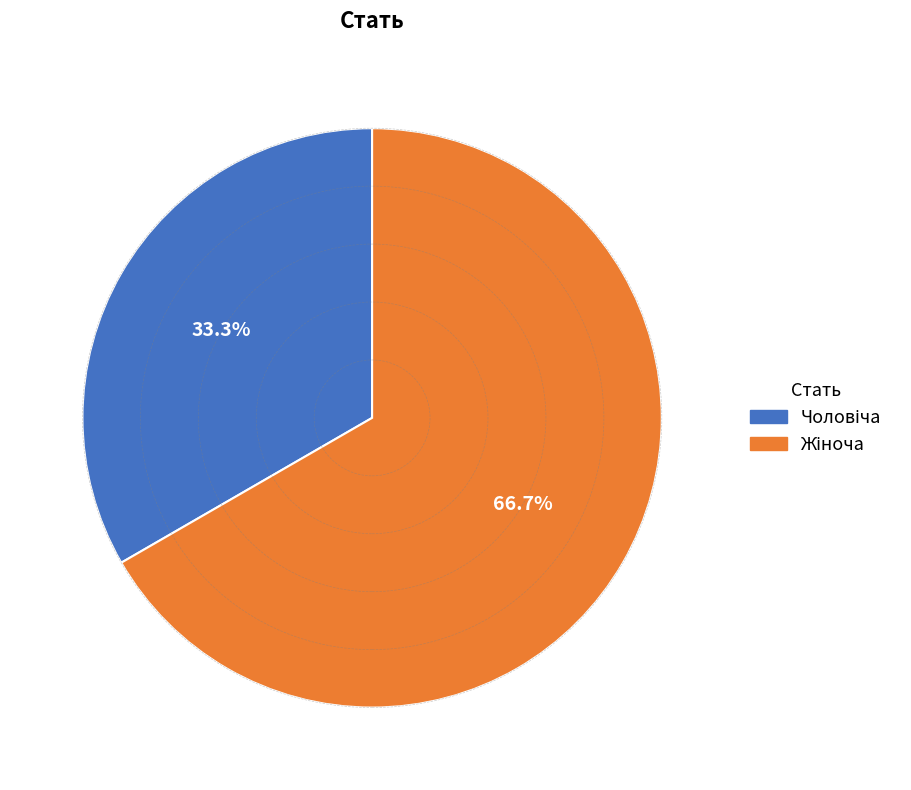

Is there a majority slice in this chart?

Yes